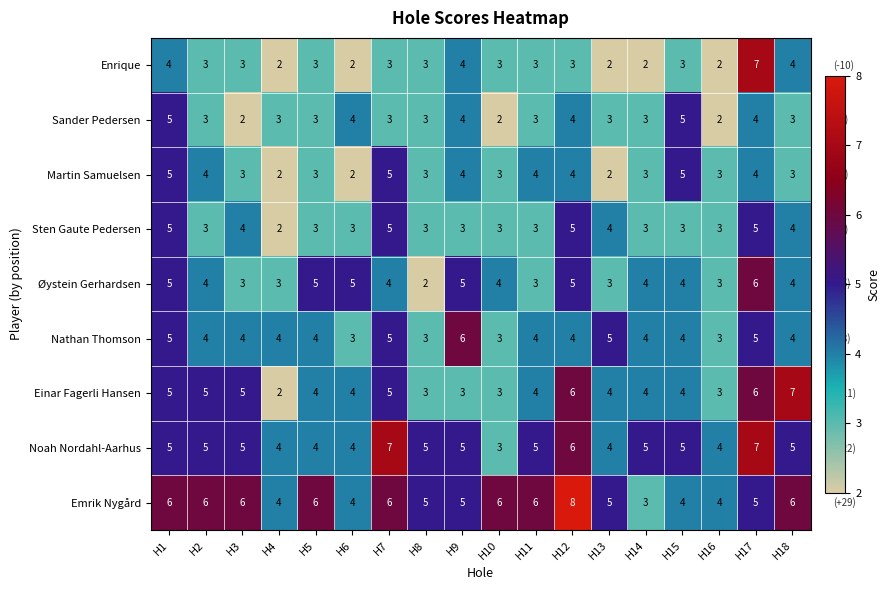

Which series changed the most between H5 and H6?

Emrik Nygård